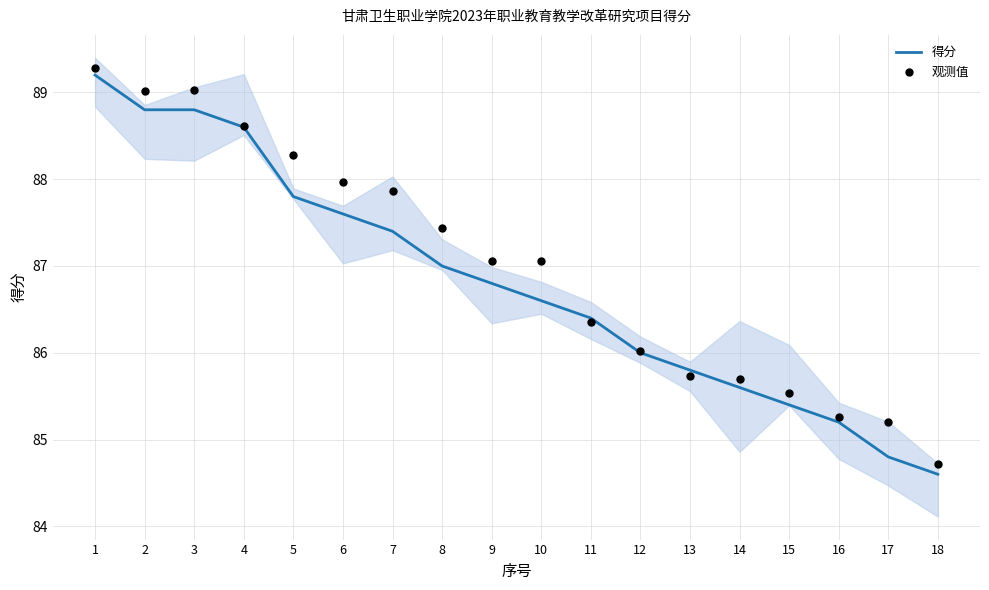

At how many categories does at least one series exceed 84?

18